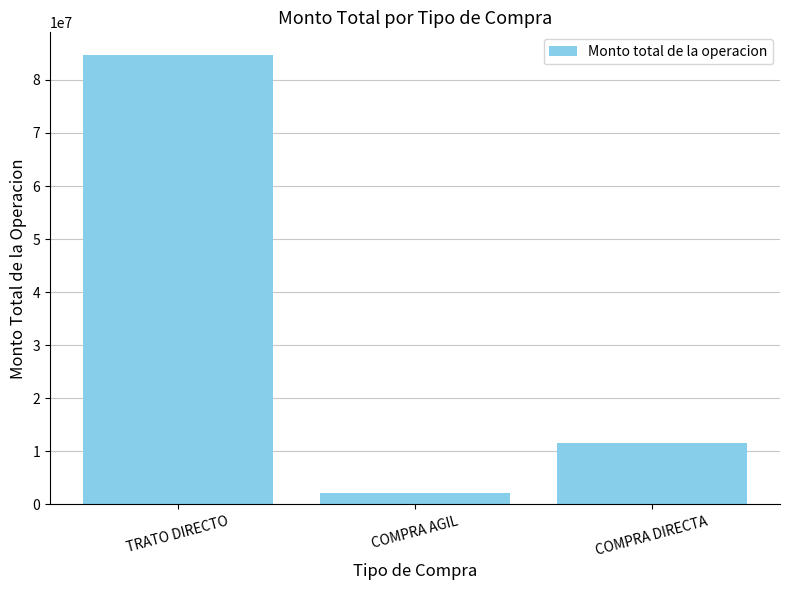

The chart shows a value of 11578438 at COMPRA DIRECTA. True or false?

True